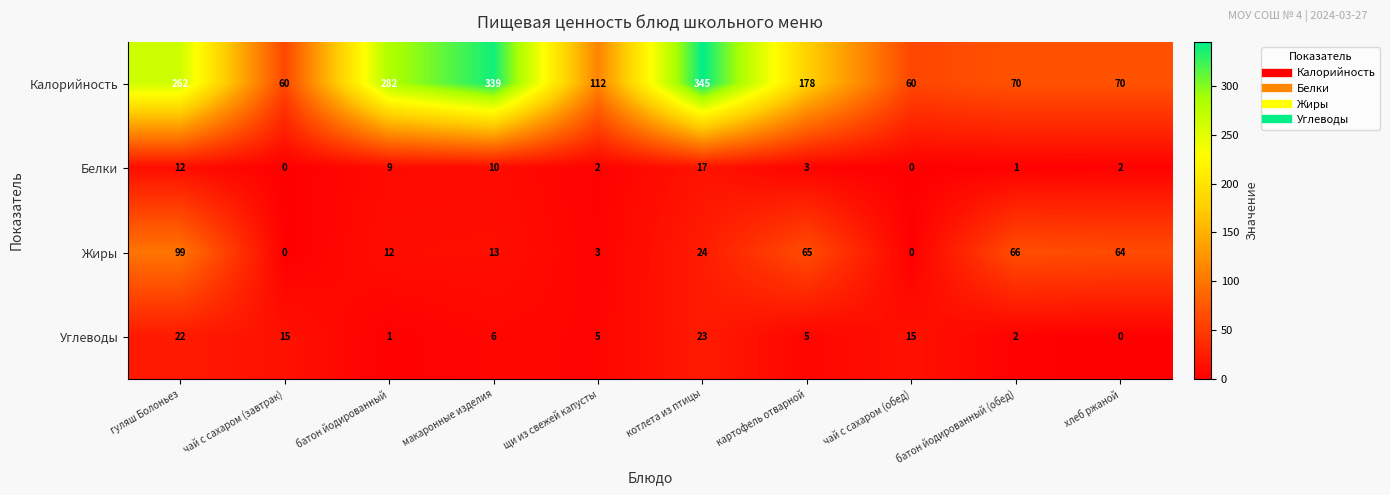

Which series has the largest range (max minus min)?

Калорийность